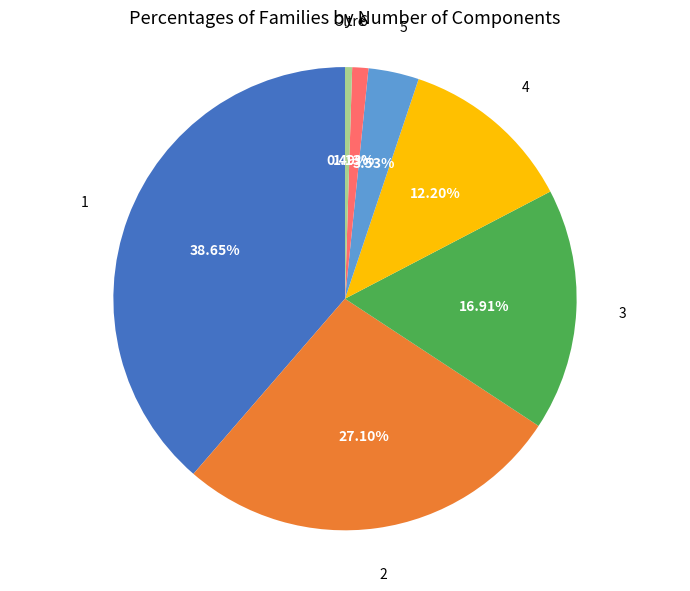

Count the number of slices in the pie.

7